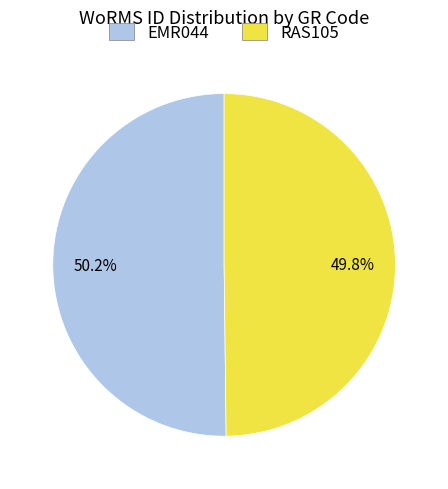

Is it true that RAS105 is 50% of the pie?

True